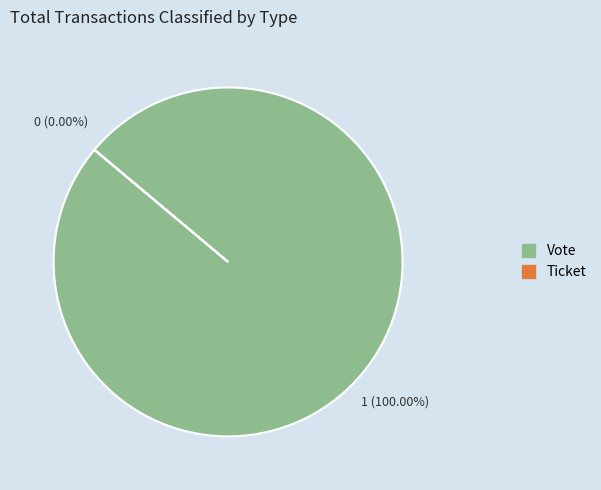

To the nearest percent, what percentage of the pie is Vote?

100%